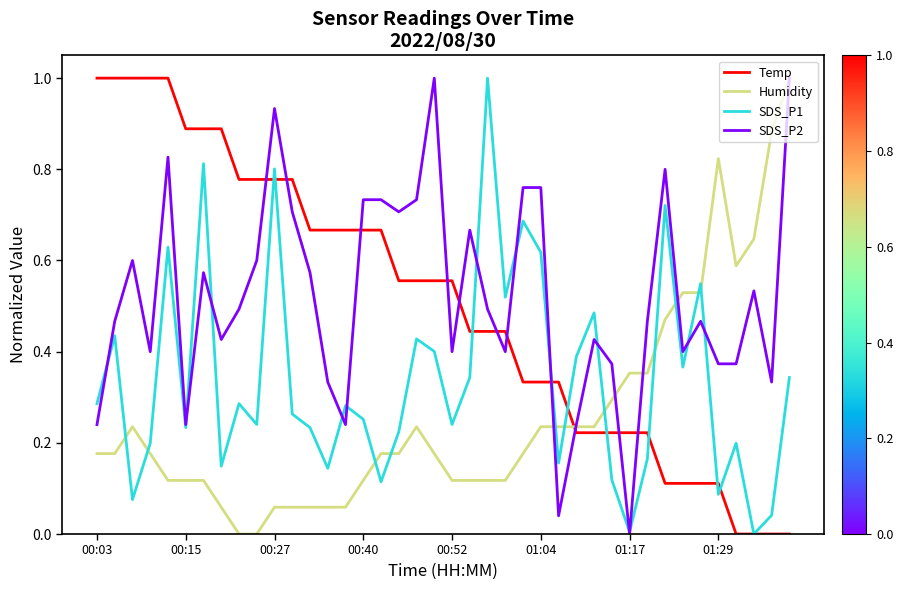

What is the maximum value for SDS_P2?

1.0